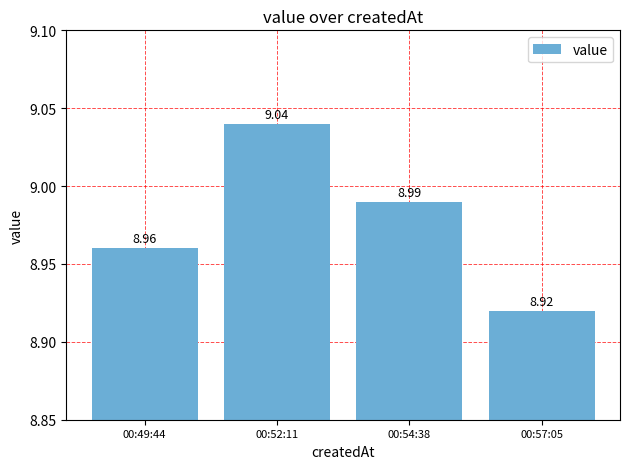

Reading left to right, transcribe all the data shown in this chart.

00:49:44=9.0	00:52:11=9.0	00:54:38=9.0	00:57:05=8.9